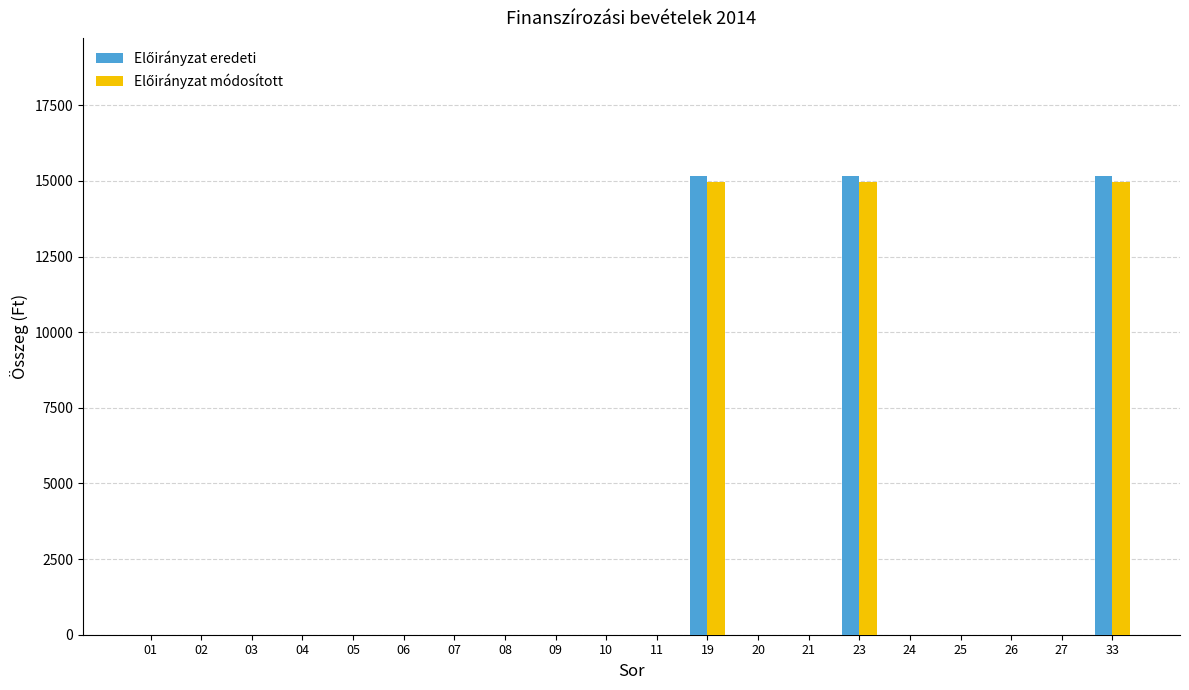

What is the greatest value displayed?

15176